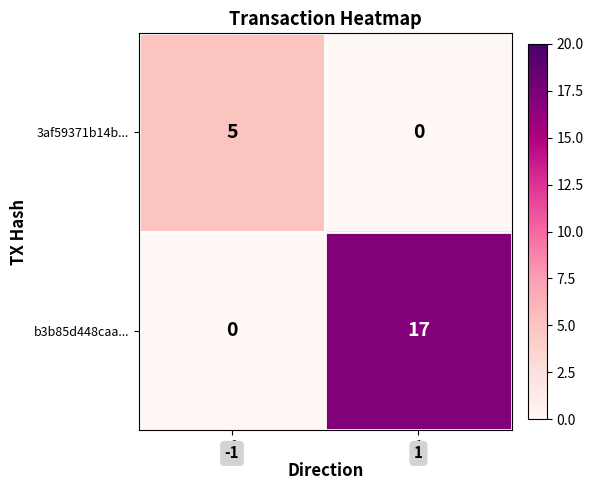

What is the spread (max minus min) of values at 1?

17